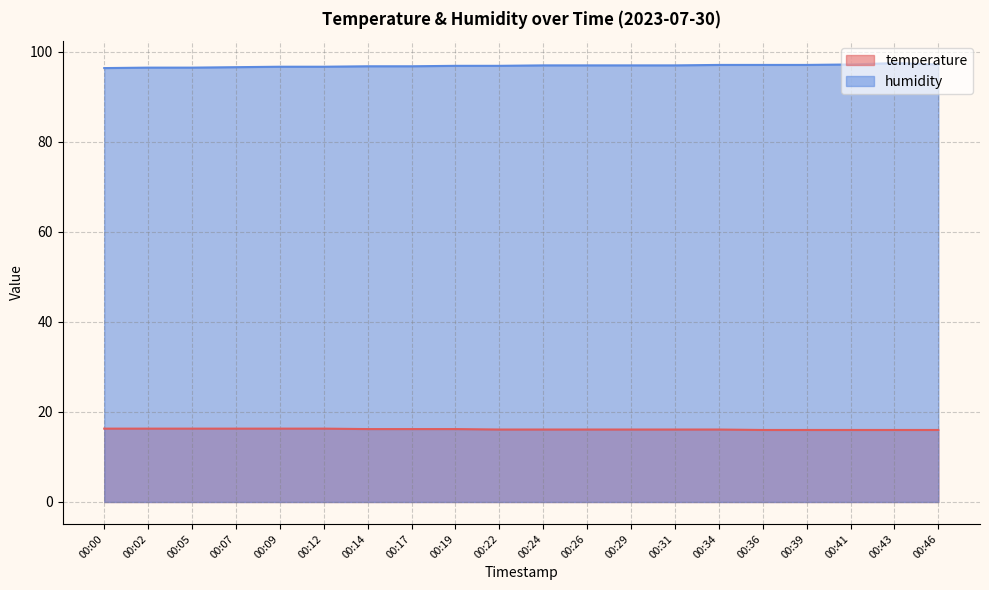

True or false: temperature and humidity intersect in this chart.

False